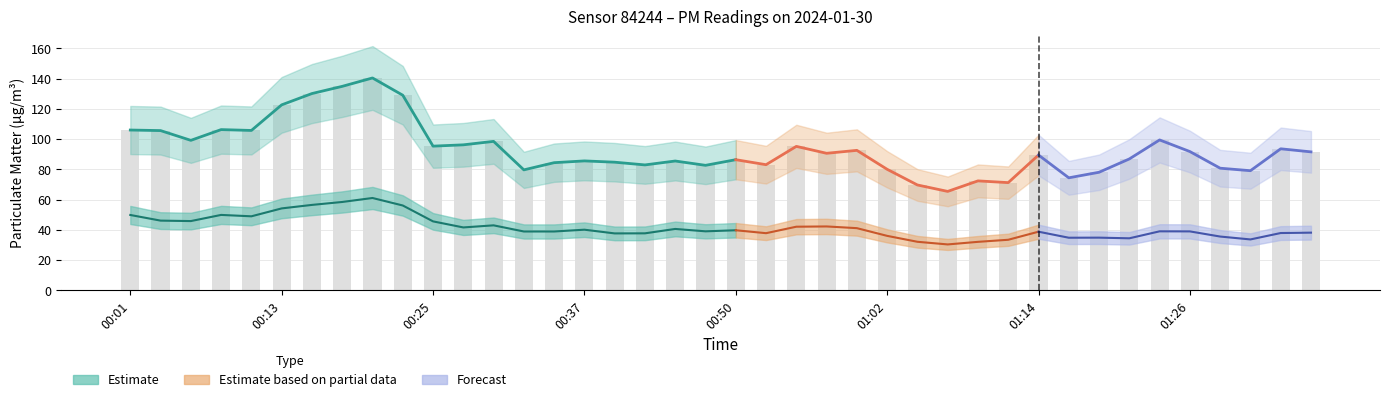

Reading left to right, what are all the values shown in this chart?

106.0	105.6	99.2	106.3	105.7	122.6	130.1	134.8	140.4	129.0	95.3	96.2	98.5	79.7	84.4	85.6	84.8	83.0	85.5	82.7	86.4	83.1	95.2	90.6	92.6	80.0	69.7	65.5	72.4	71.2	89.5	74.4	78.1	86.9	99.5	91.8	80.8	79.1	93.6	91.6